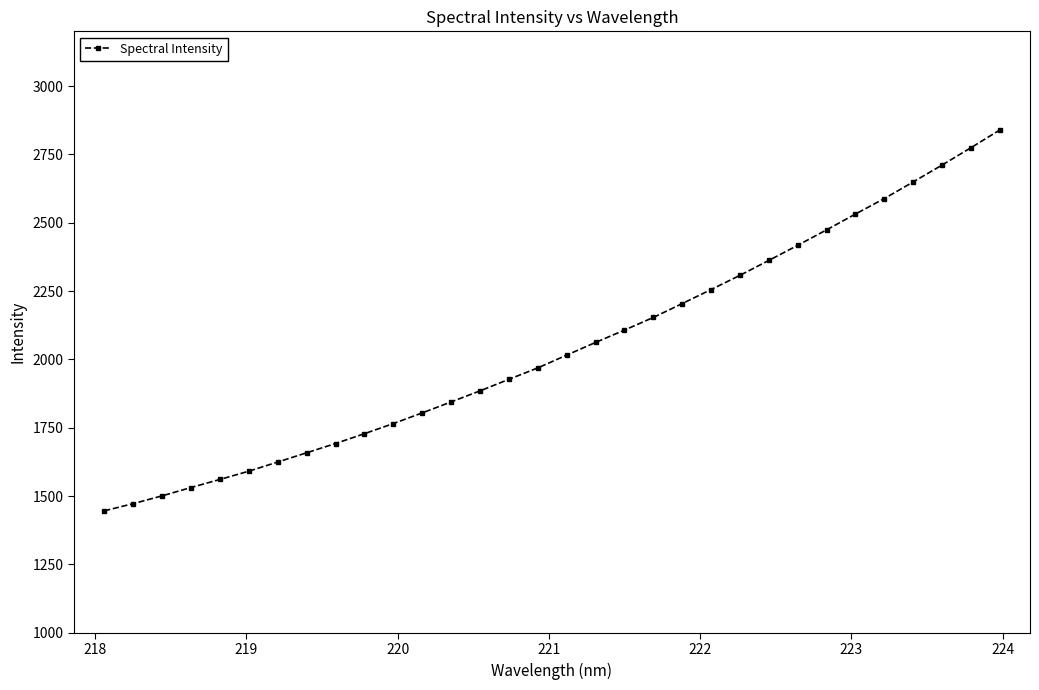

What is the minimum value shown in the chart?

1446.1